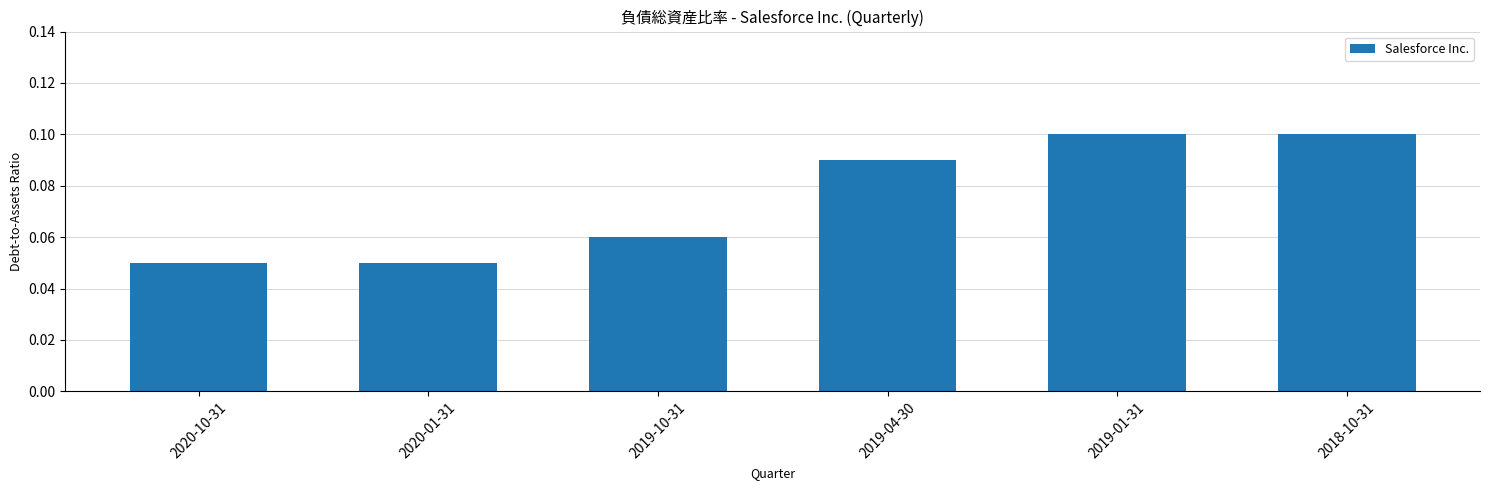

Count the values in the range 0 to 1.

6